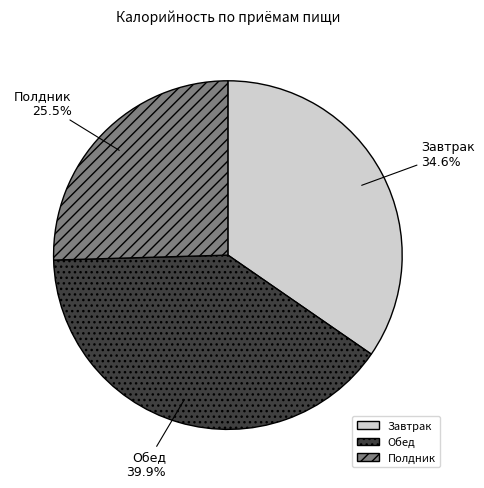

Rank the categories by value from lowest to highest.

Полдник, Завтрак, Обед